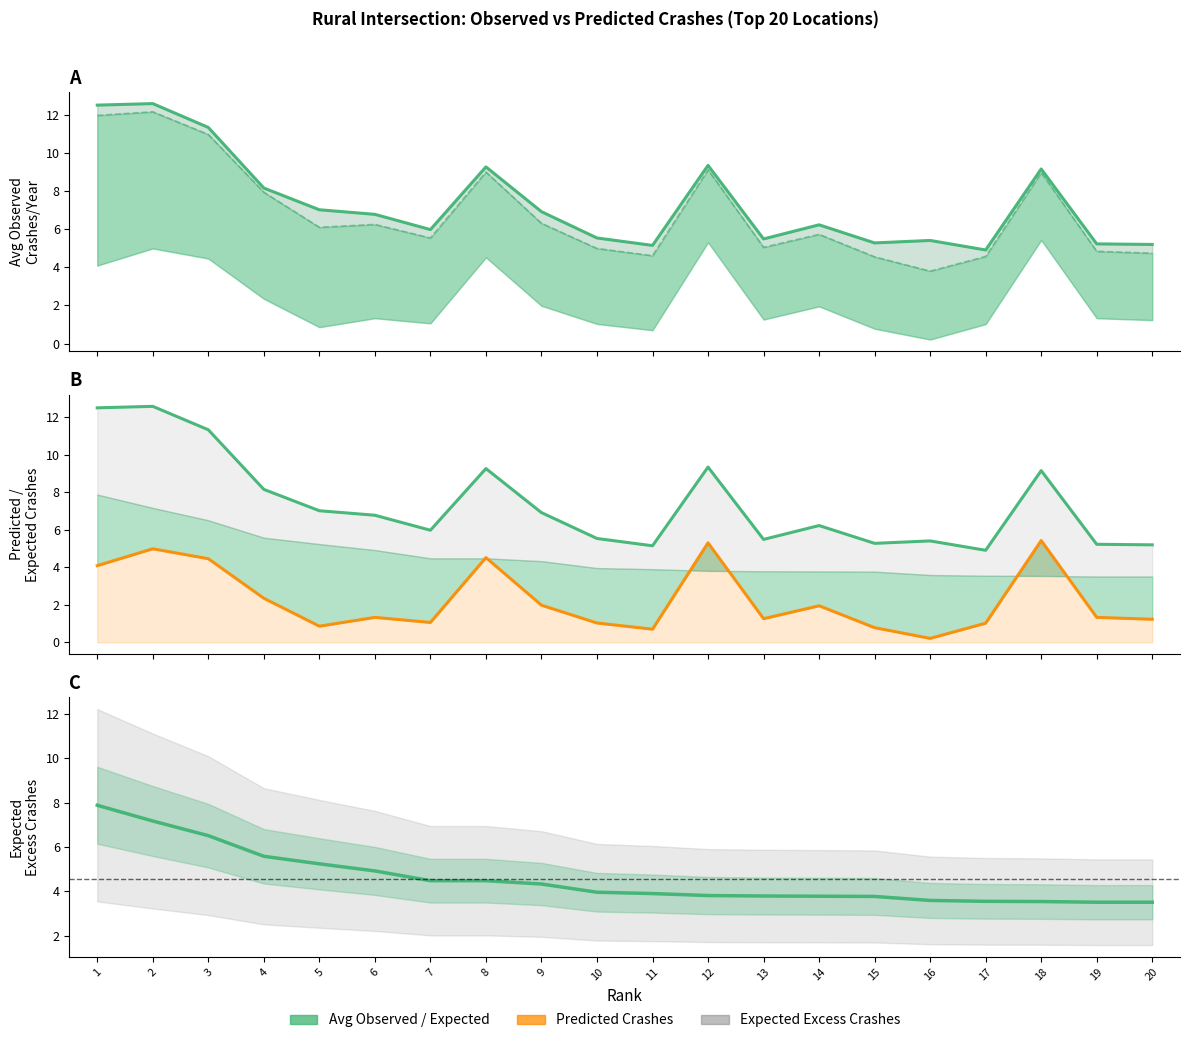

What is the value of the Predicted Crashes point at the 8th from the left?

4.5